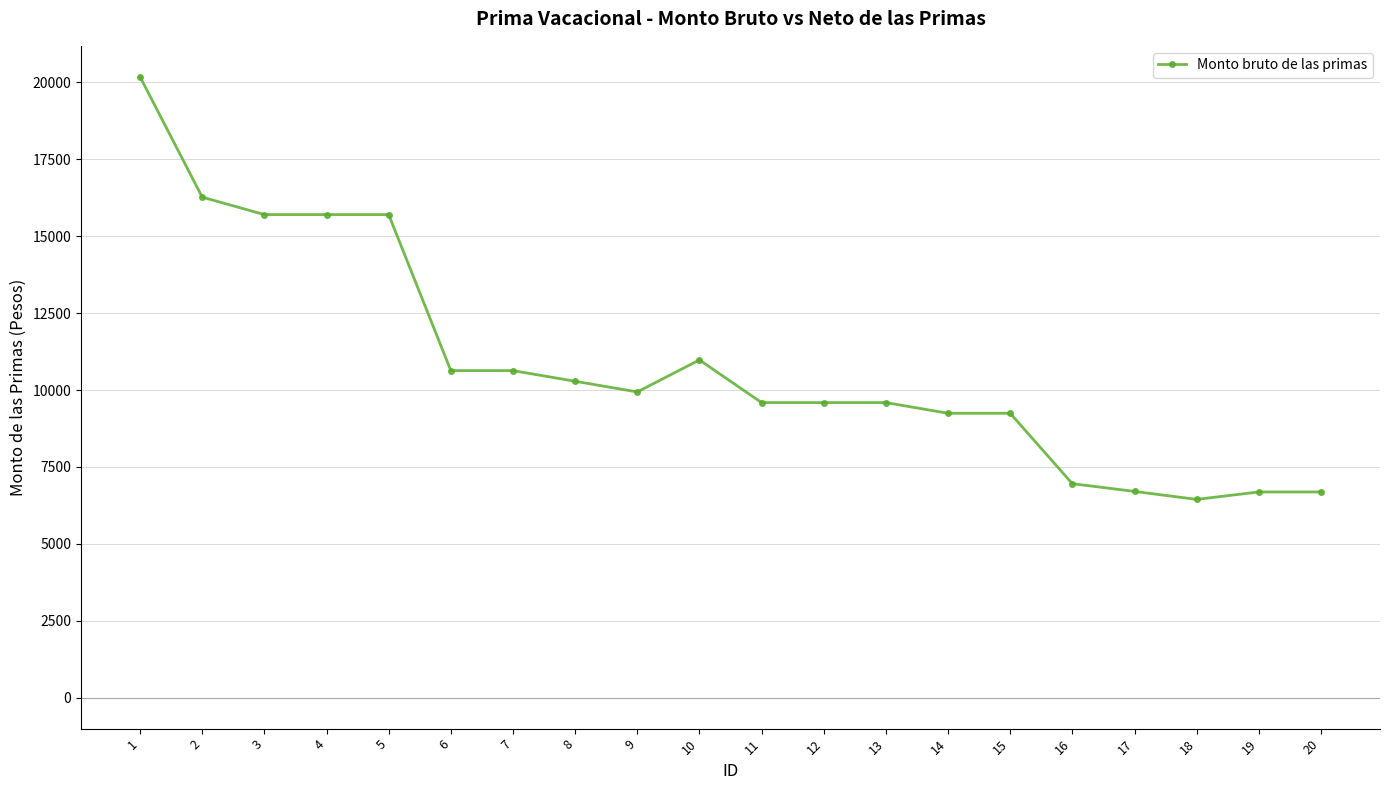

At which category does the chart reach its peak across all series?

1